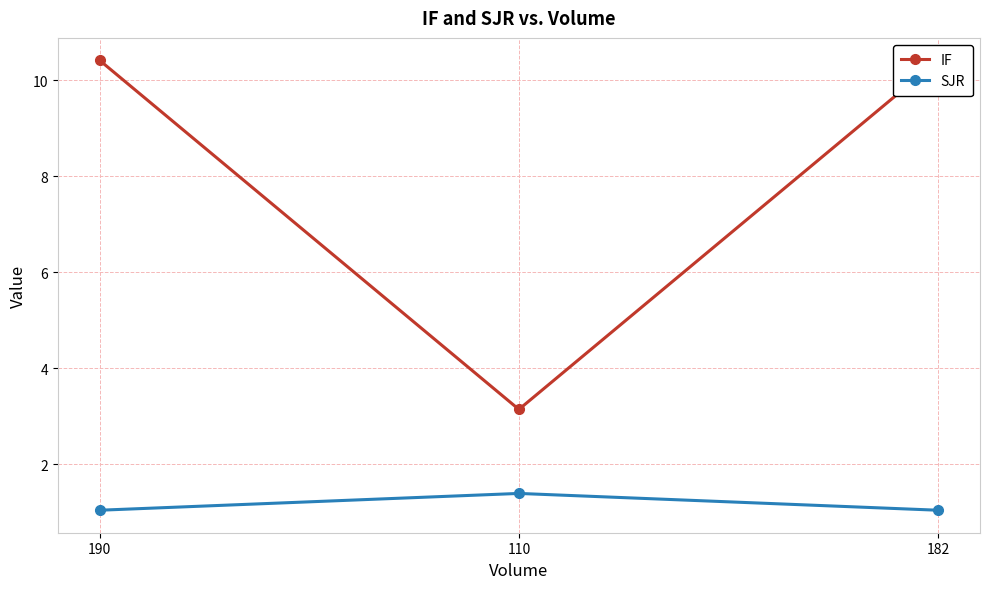

Reading right to left, extract all data points from this chart.

IF: 182=10.4	110=3.1	190=10.4
SJR: 182=1.0	110=1.4	190=1.0